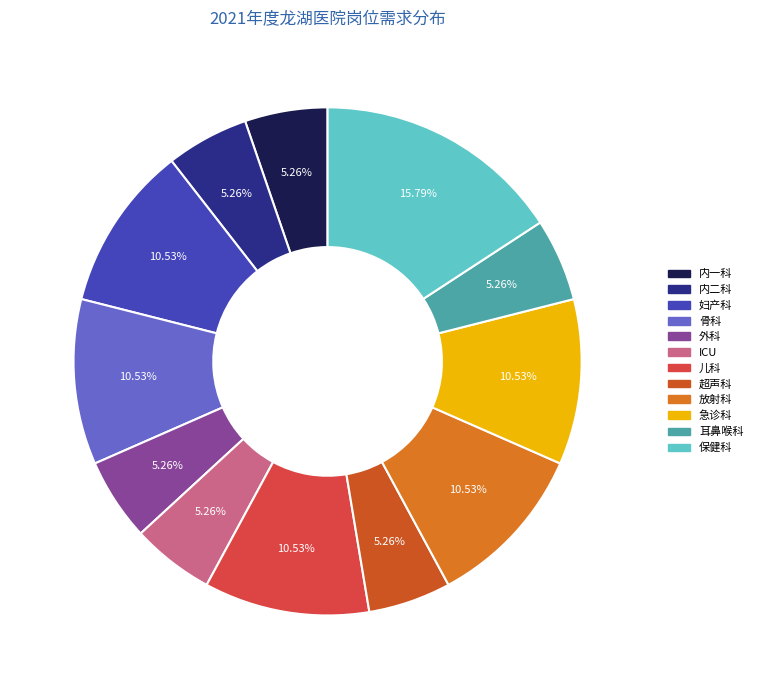

What is the ratio of the value at 耳鼻喉科 to the value at 放射科?

0.5